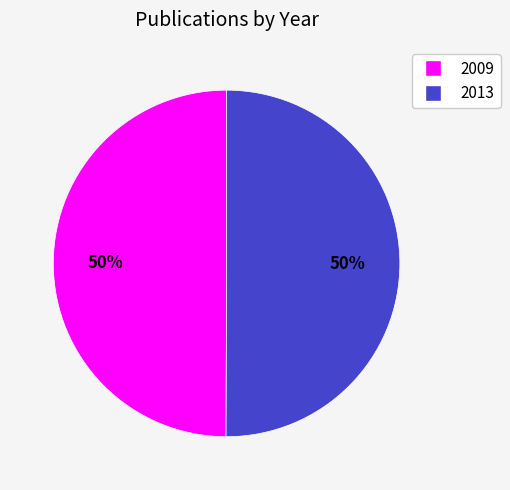

Approximately how many times larger is the value at 2009 compared to 2013?

1.0